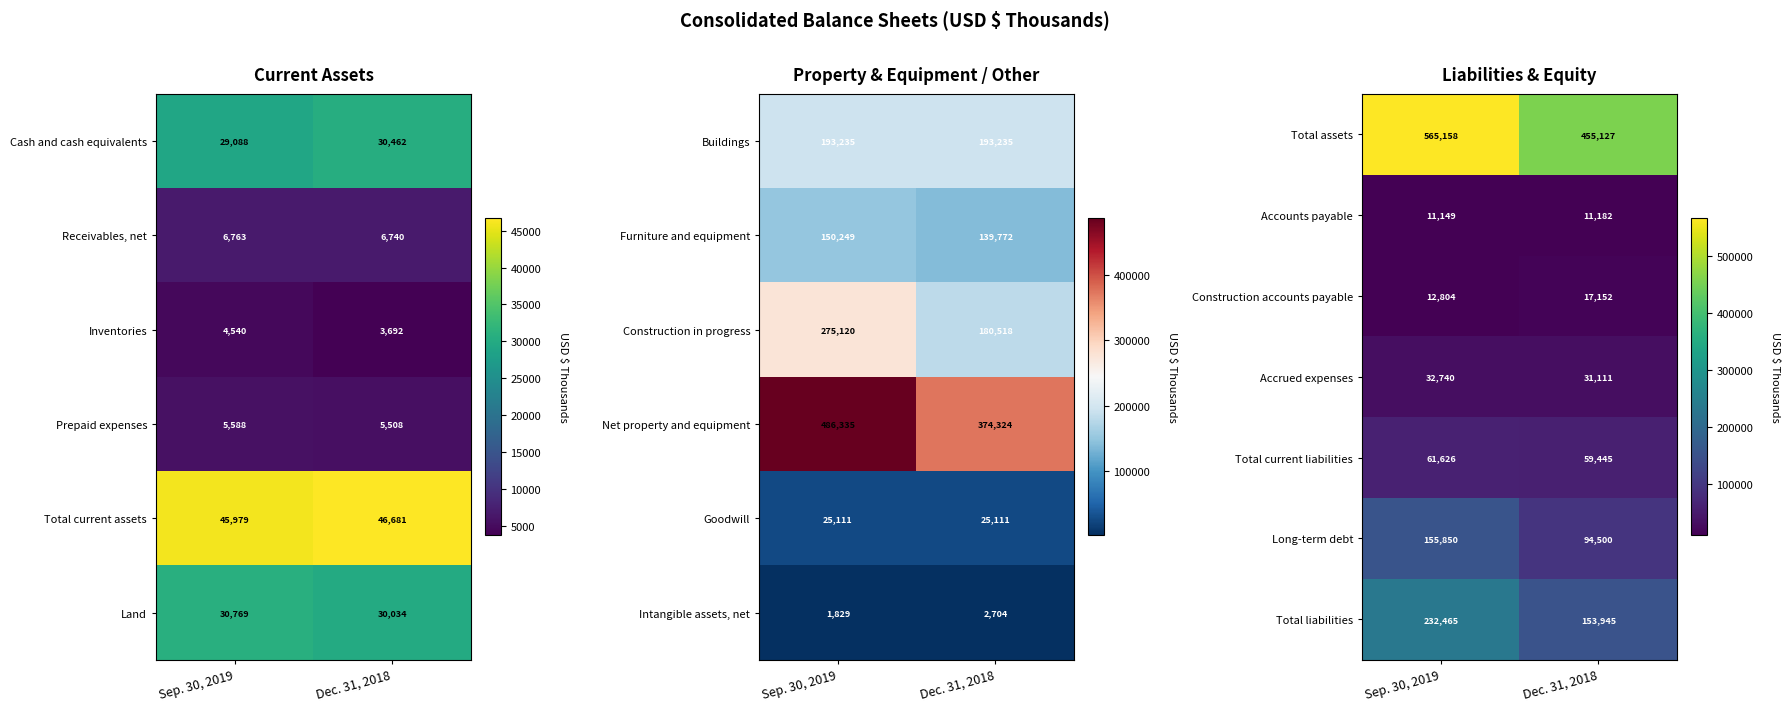

What is the maximum value for Total liabilities?

232465